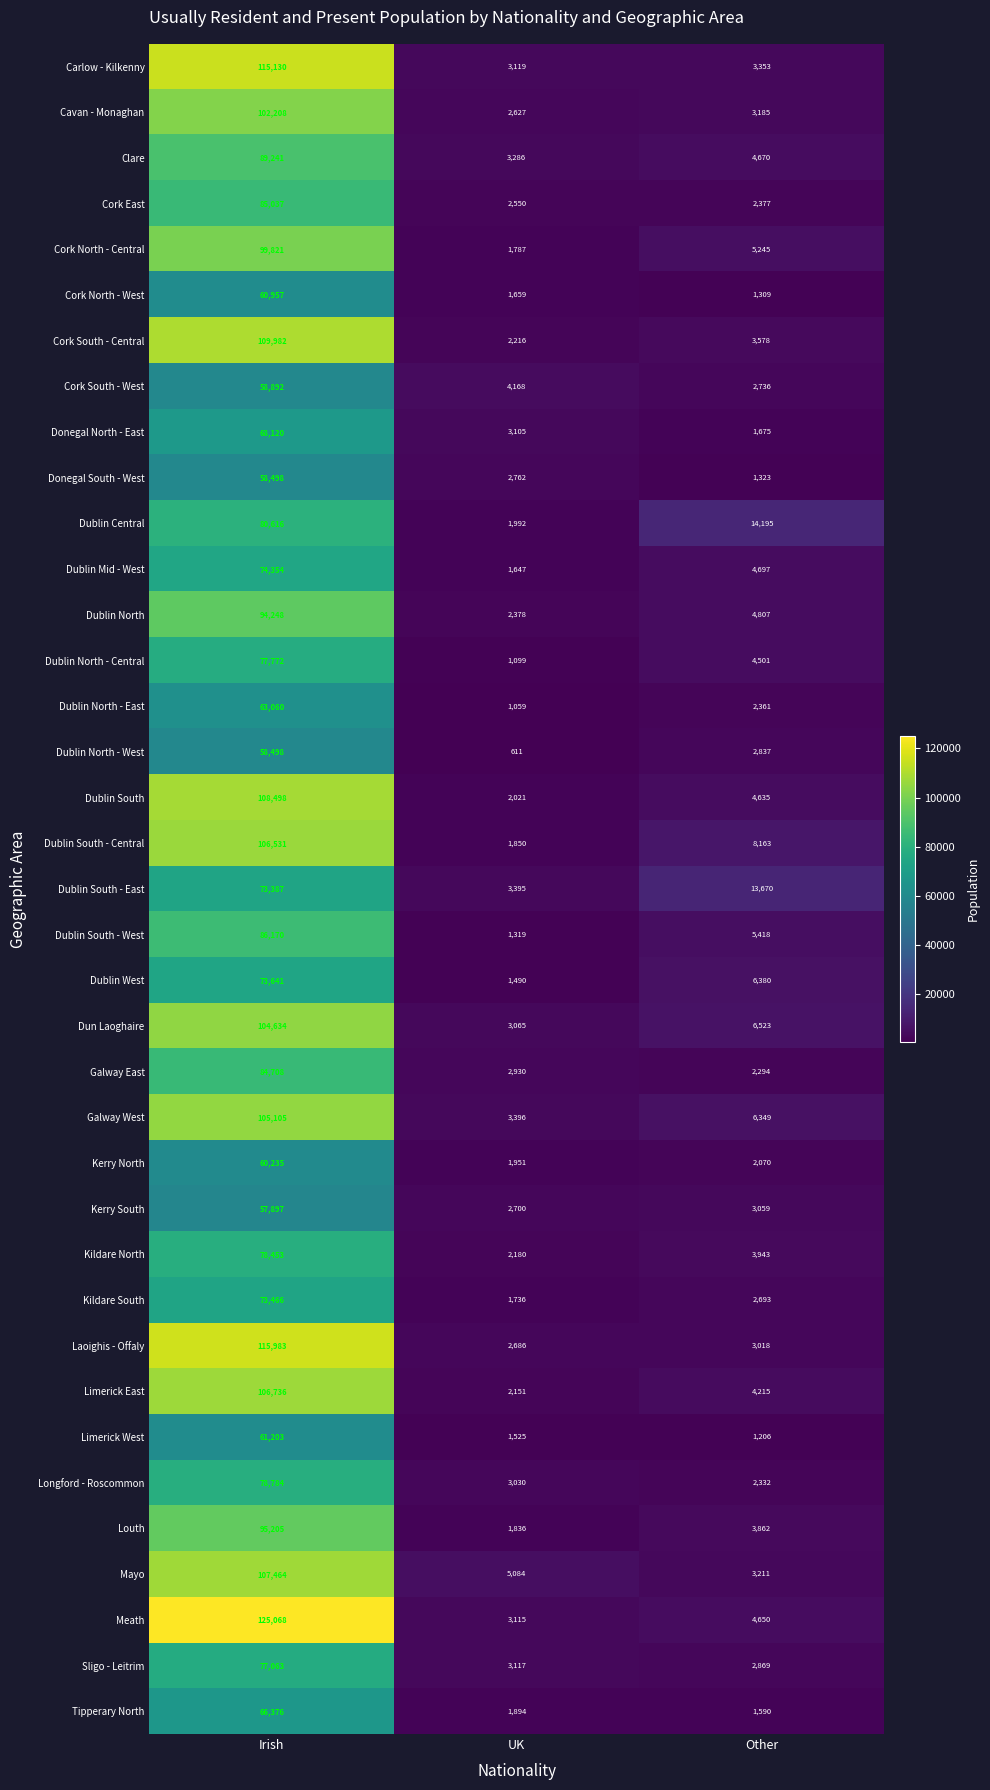

True or false: Galway East has a value of 42485 at Irish.

False